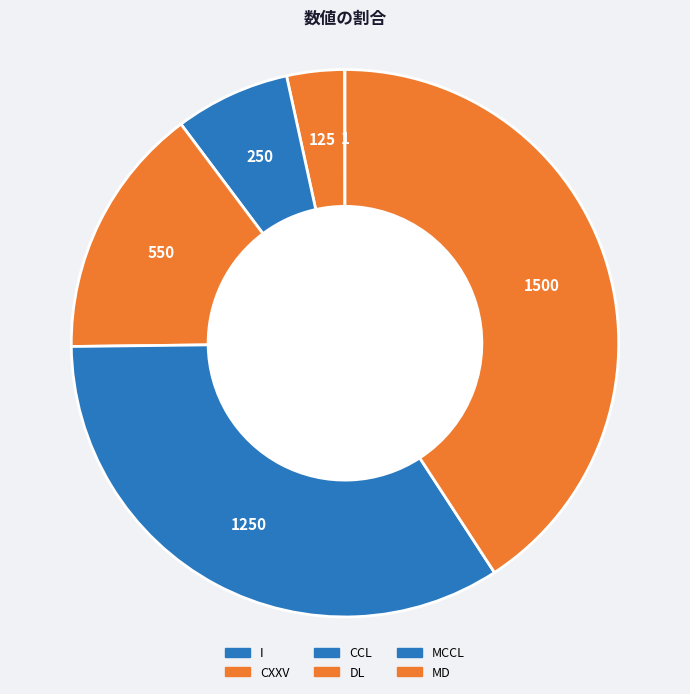

Rank the categories by value from highest to lowest.

MD, MCCL, DL, CCL, CXXV, I